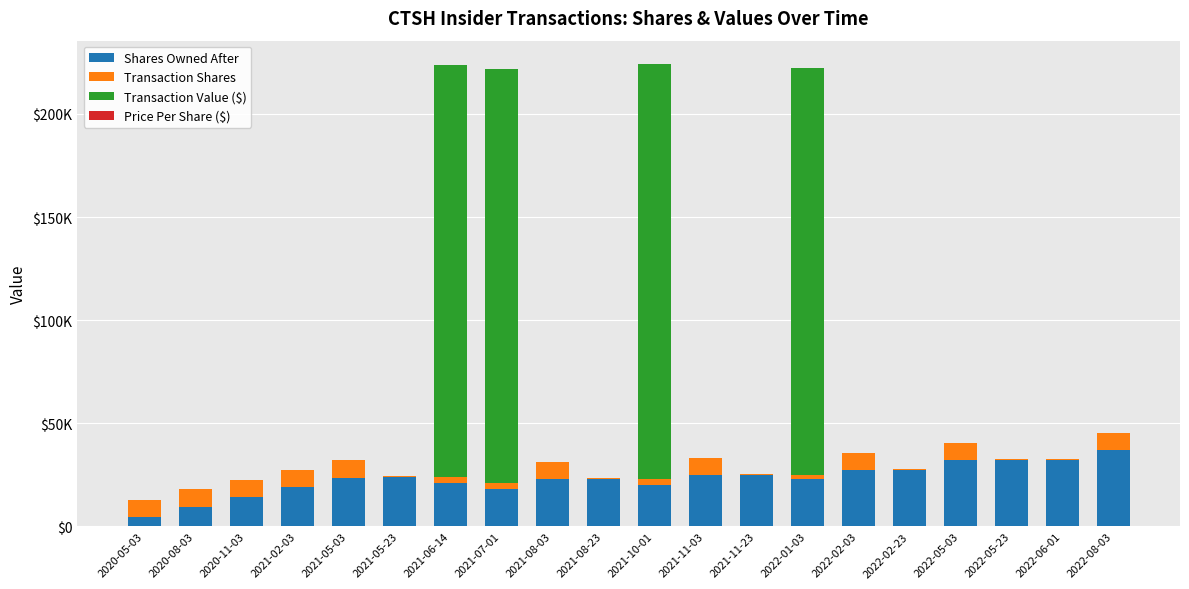

Are the bars grouped side by side (vs. stacked)?

No